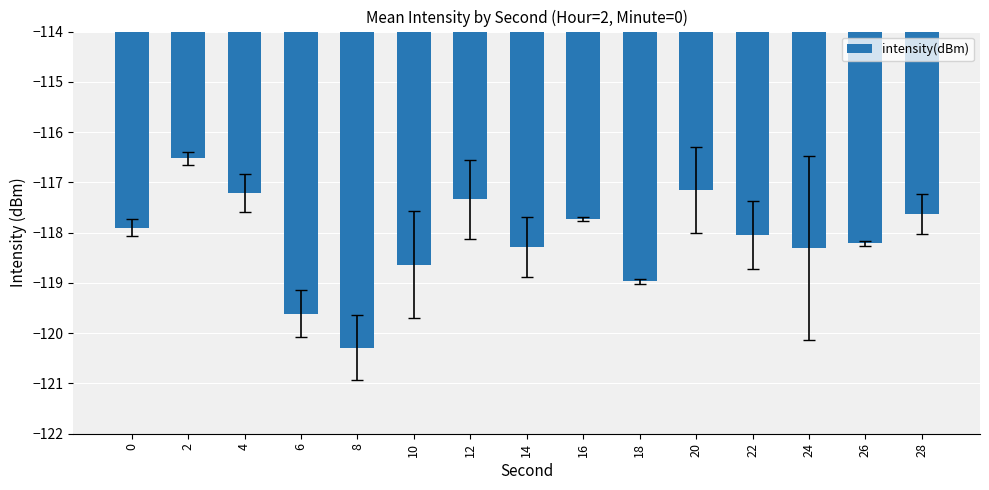

Count the number of categories in the chart.

15